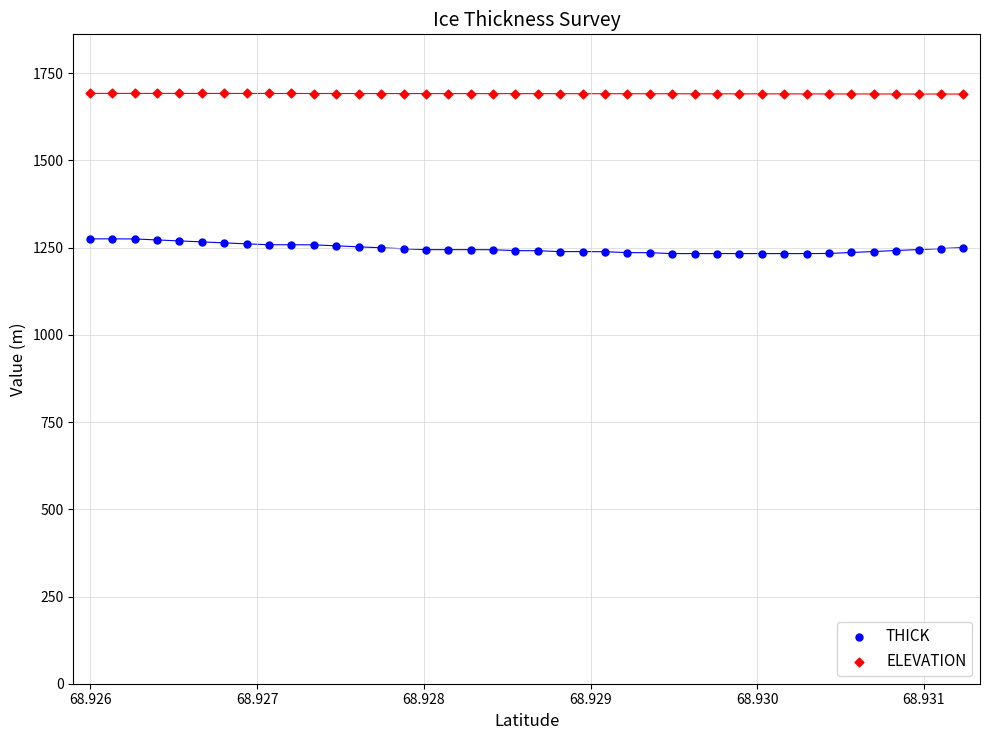

Which series contains the highest Y value?

ELEVATION